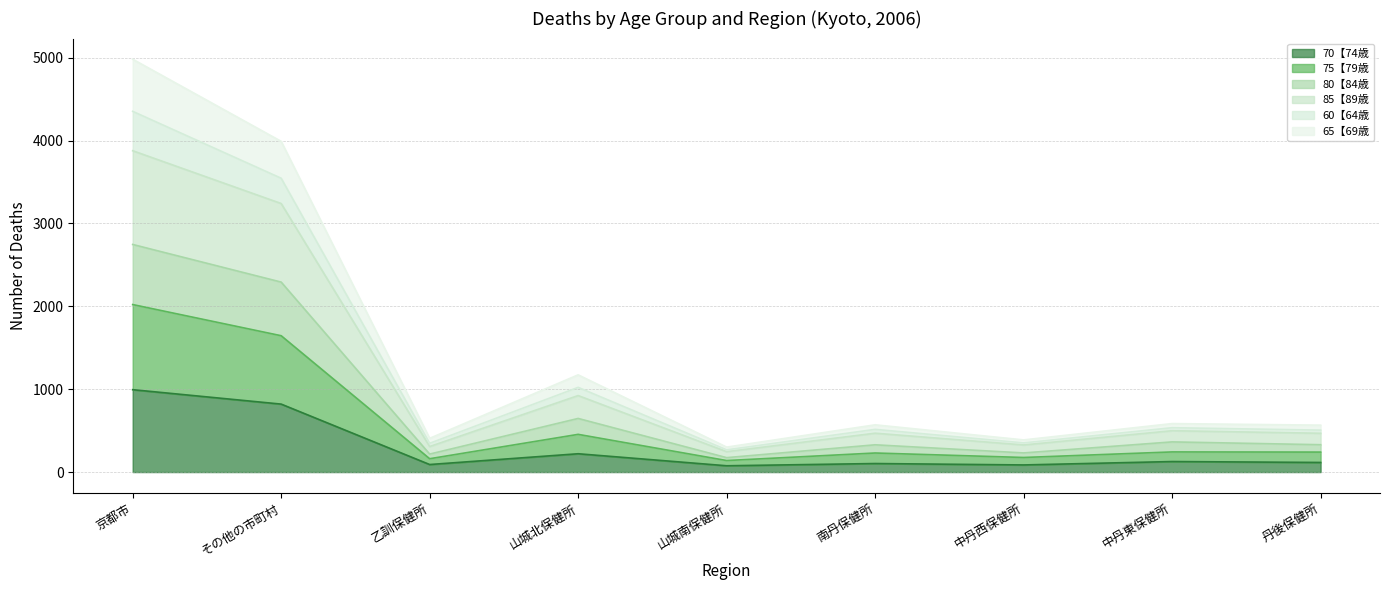

How many lines are shown in the chart?

6